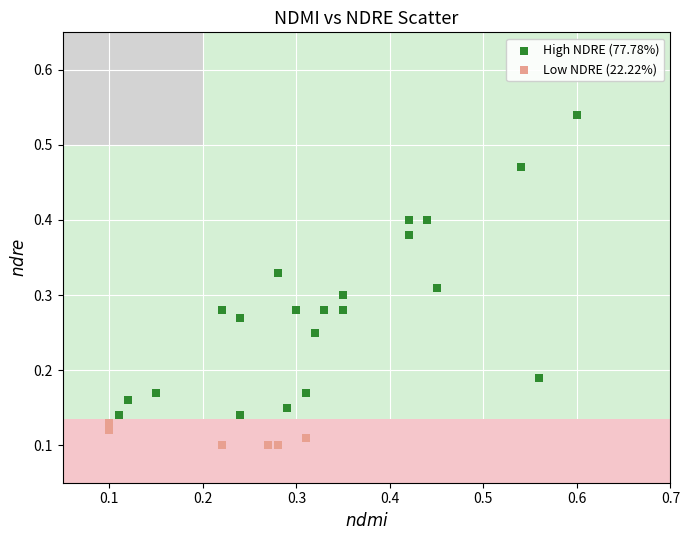

Which series has the widest spread of Y values?

High NDRE (77.78%)